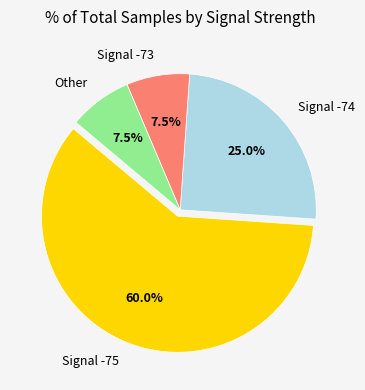

Approximately how many times larger is the value at Signal -74 compared to Other?

3.3